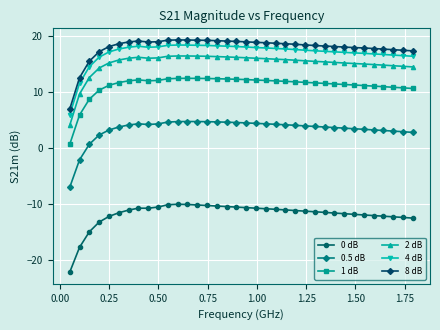

True or false: 8 dB and 2 dB intersect in this chart.

False